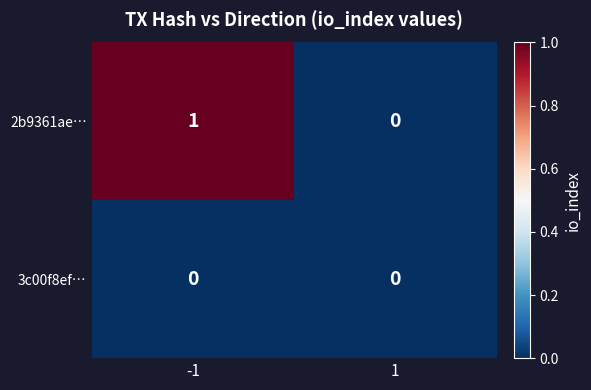

List the series in order of their overall mean, lowest first.

3c00f8ef…, 2b9361ae…